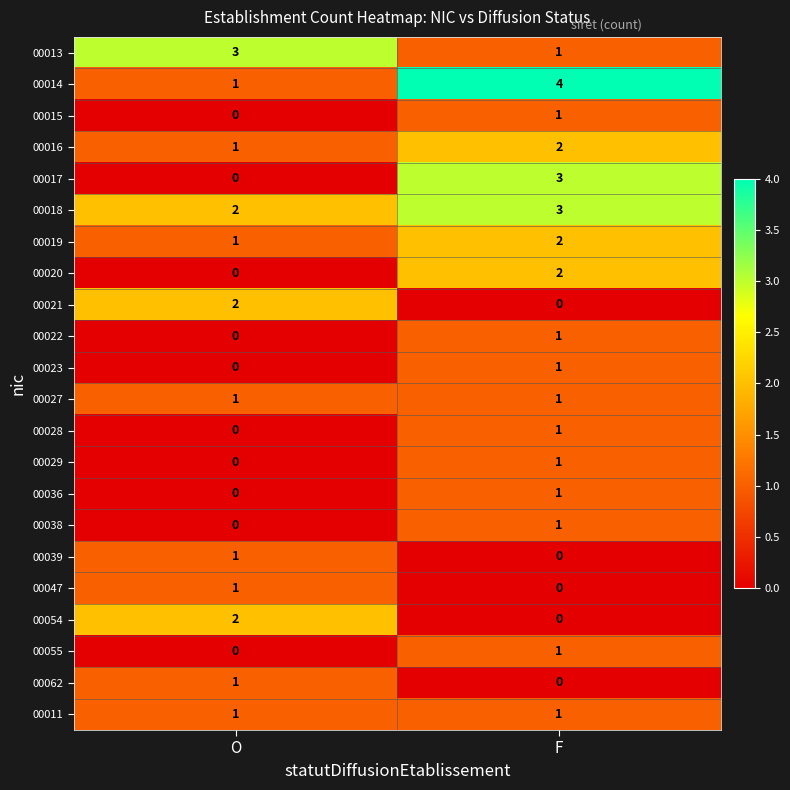

Which category has the highest value across all series?

F